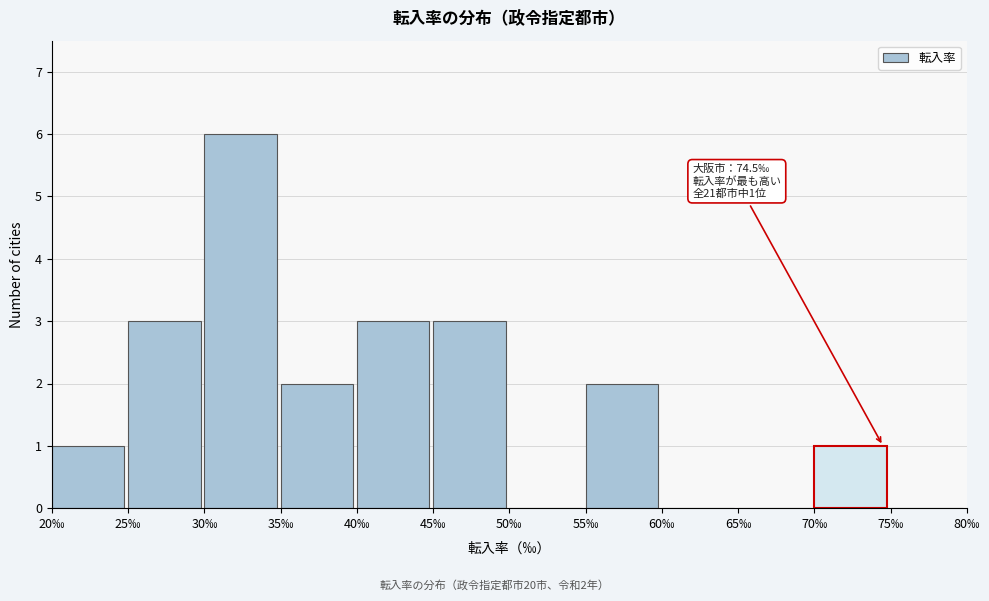

Over which range of the x-axis is the bar tallest?

30 to 35